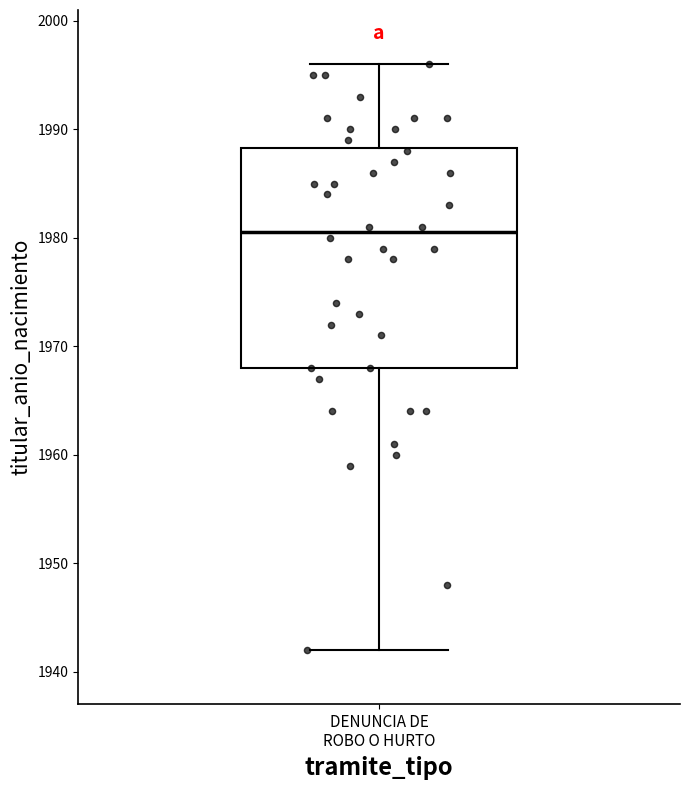

Where is the upper edge of the box for DENUNCIA DE ROBO O HURTO on the y-axis? The values are not printed on the chart, so give them approximately, as read against the axis.

1988